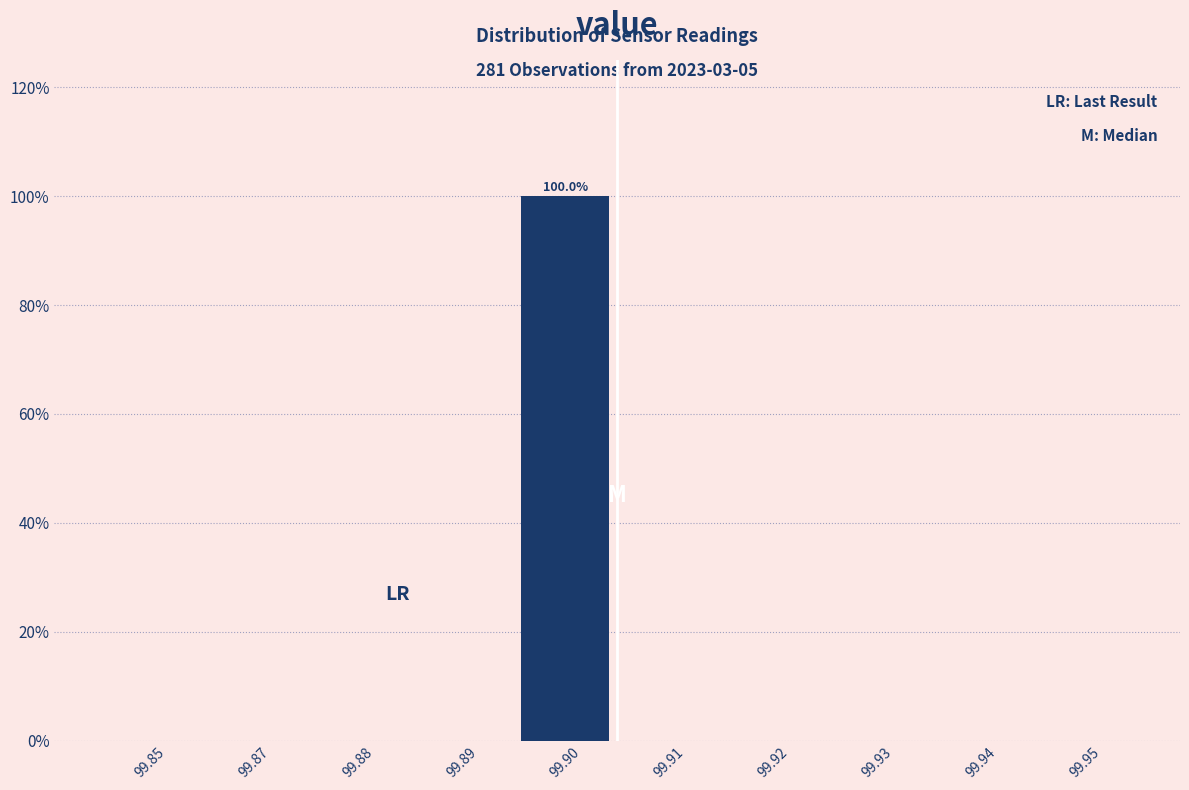

Reading right to left, transcribe all the data shown in this chart.

99.95=0	99.94=0	99.93=0	99.92=0	99.91=0	99.90=100	99.89=0	99.88=0	99.87=0	99.85=0